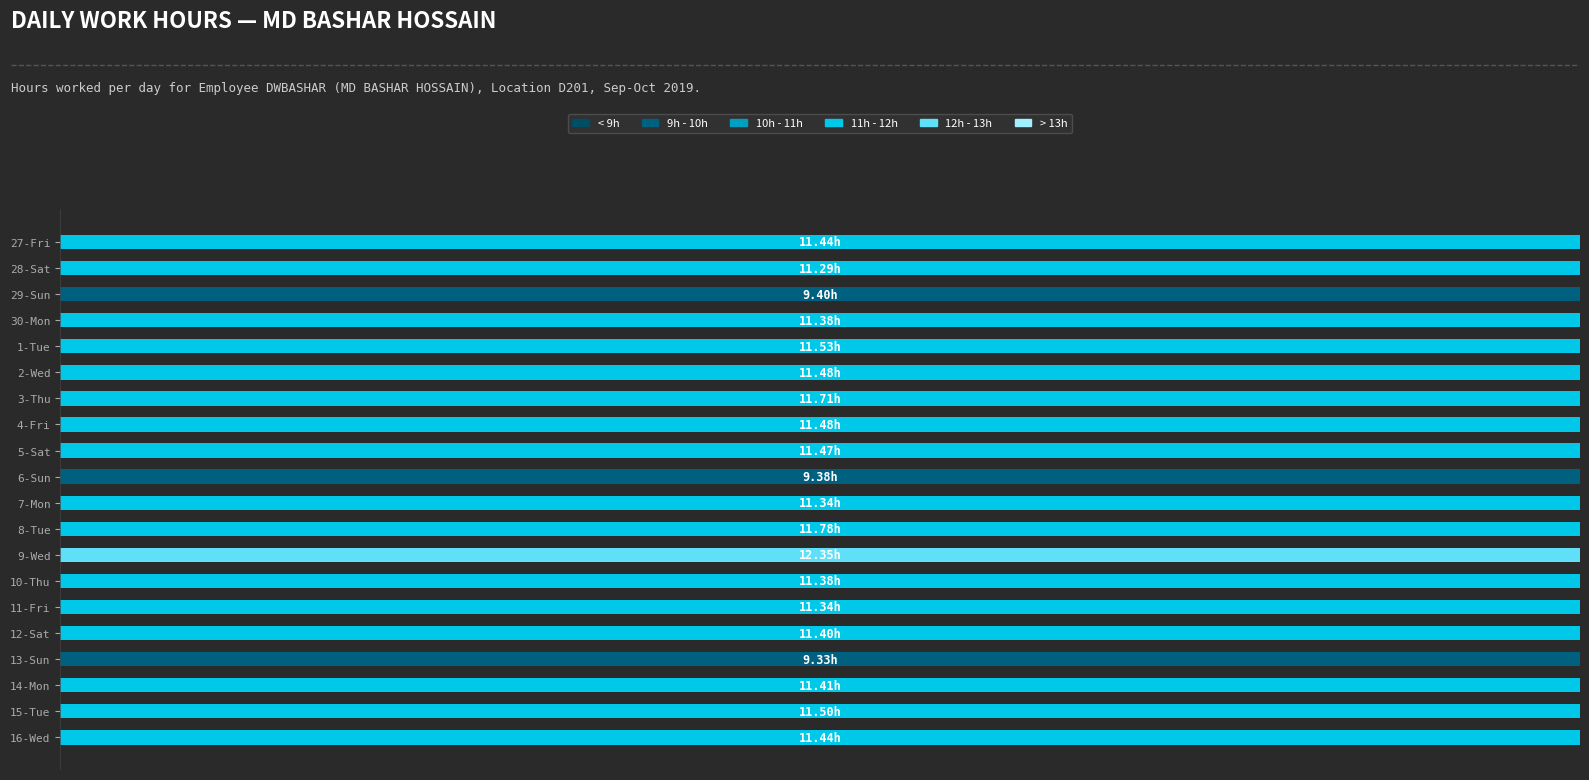

Count the number of data series in this chart.

6